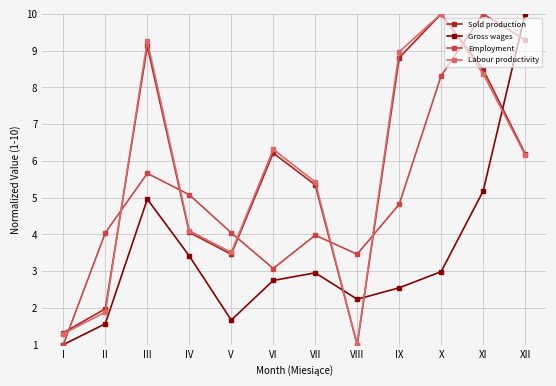

What value does the Labour productivity series have at XI?

8.4